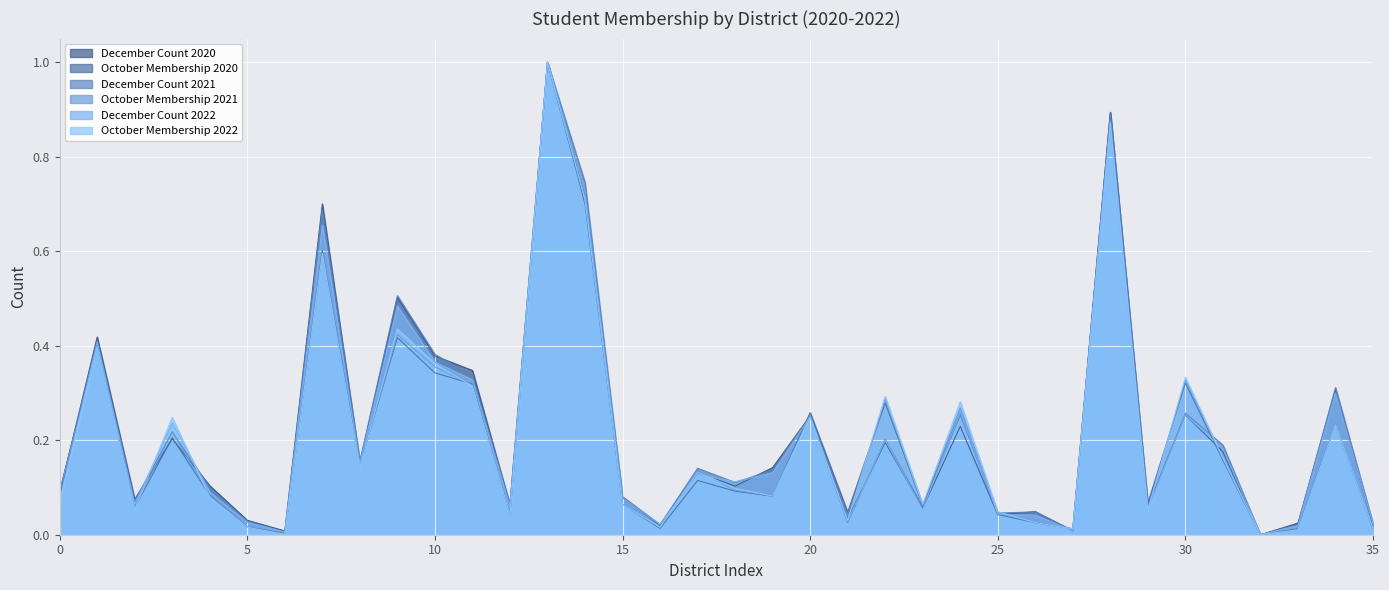

What is the label of the 33rd point from the left?

Larimer R-3